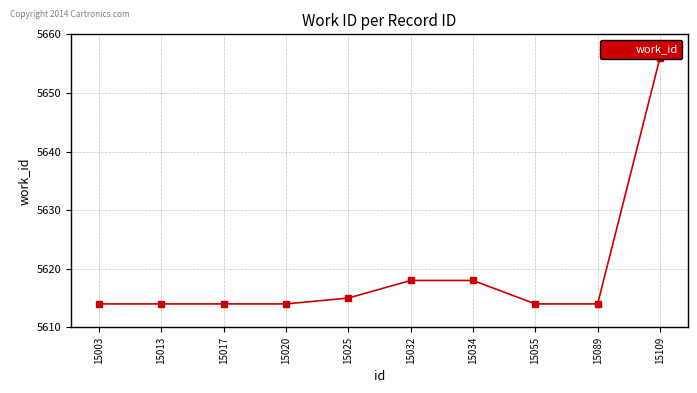

What is the smallest value displayed?

5614